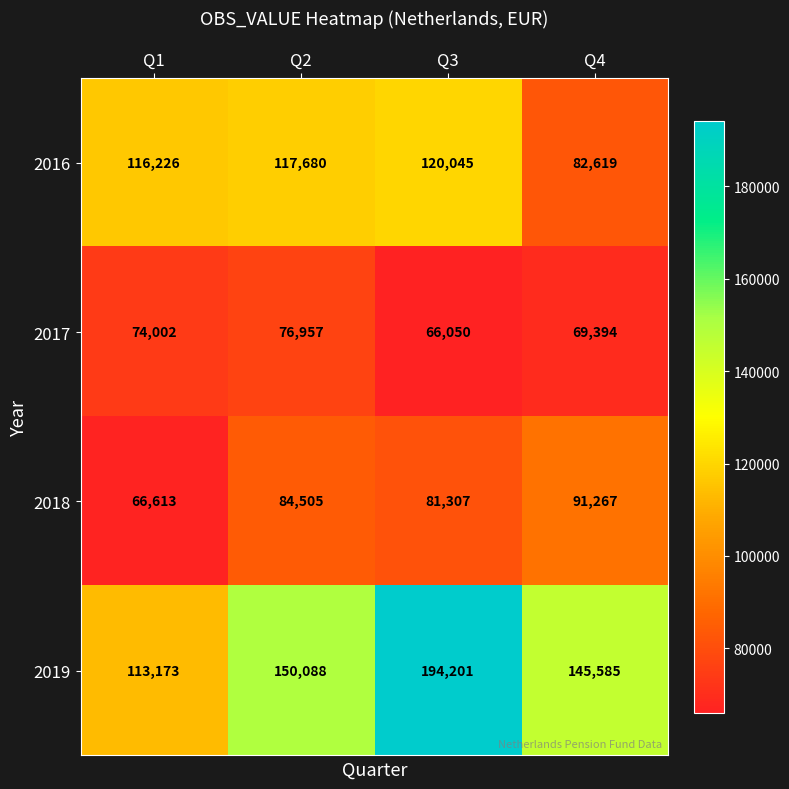

Is it true that 2016 equals 116226 at Q1?

True